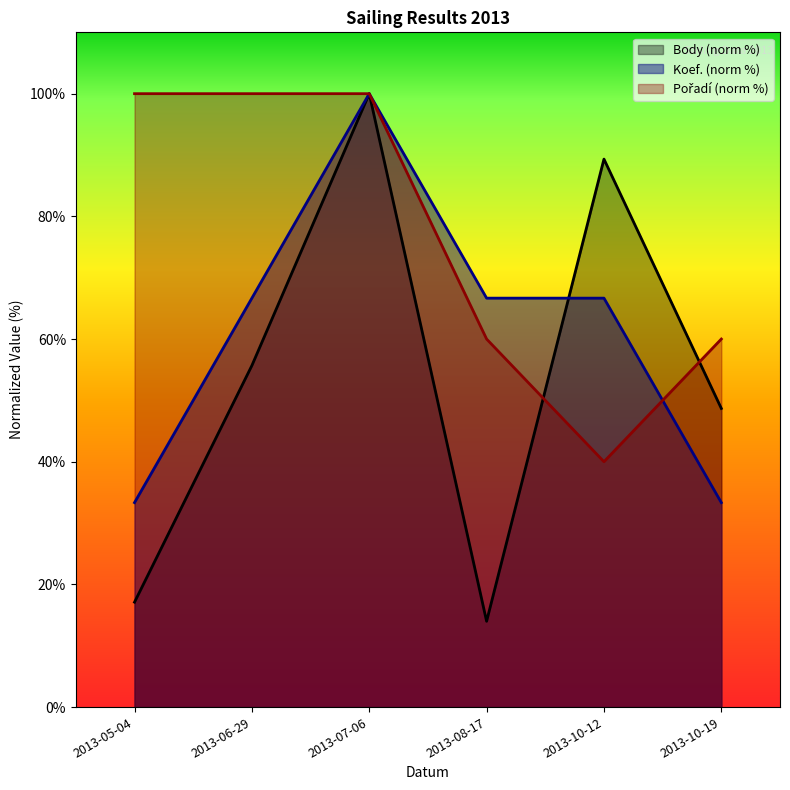

The Pořadí series shows 100.0 at 2013-07-06. True or false?

True